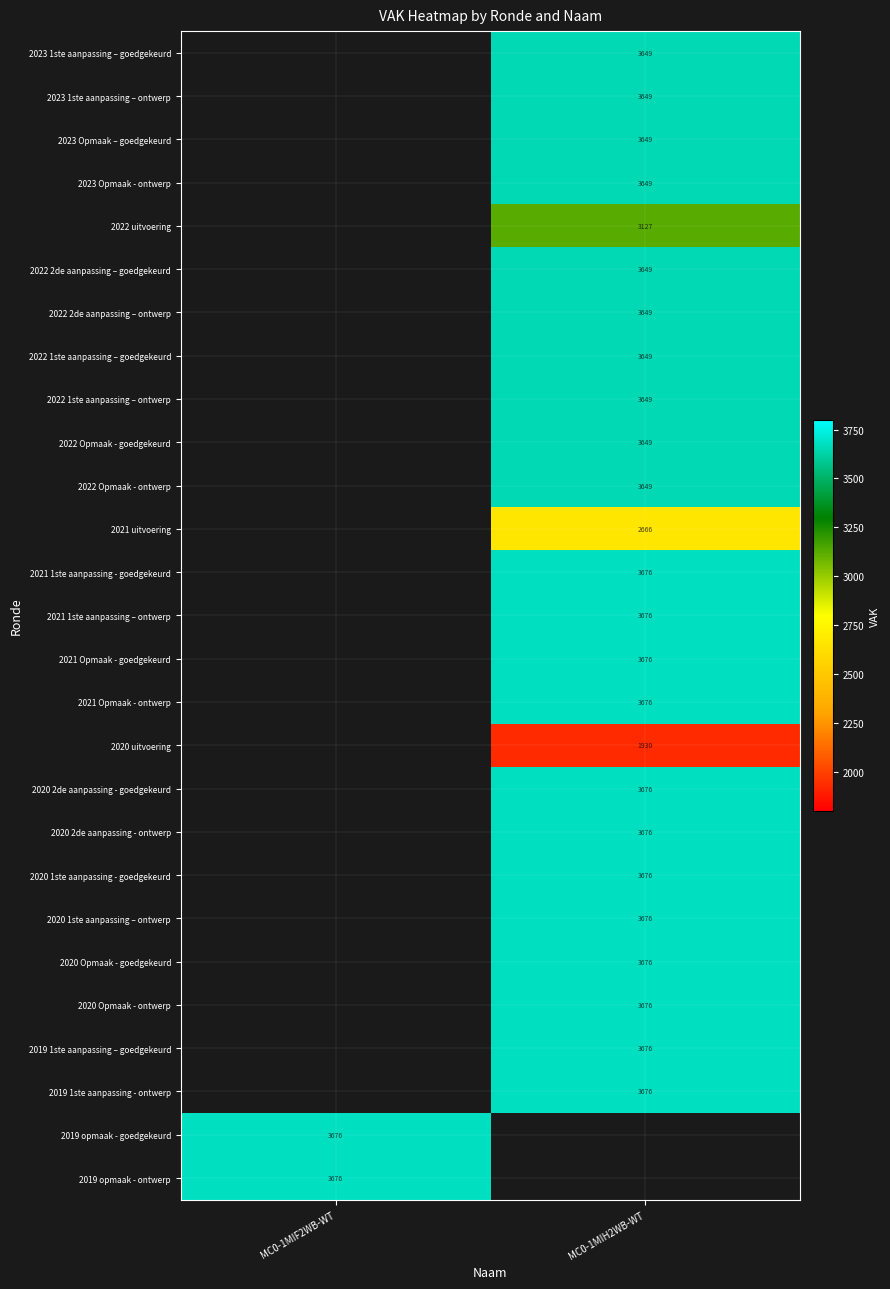

True or false: 2022 2de aanpassing – goedgekeurd has a value of 5186 at MC0-1MIH2WB-WT.

False